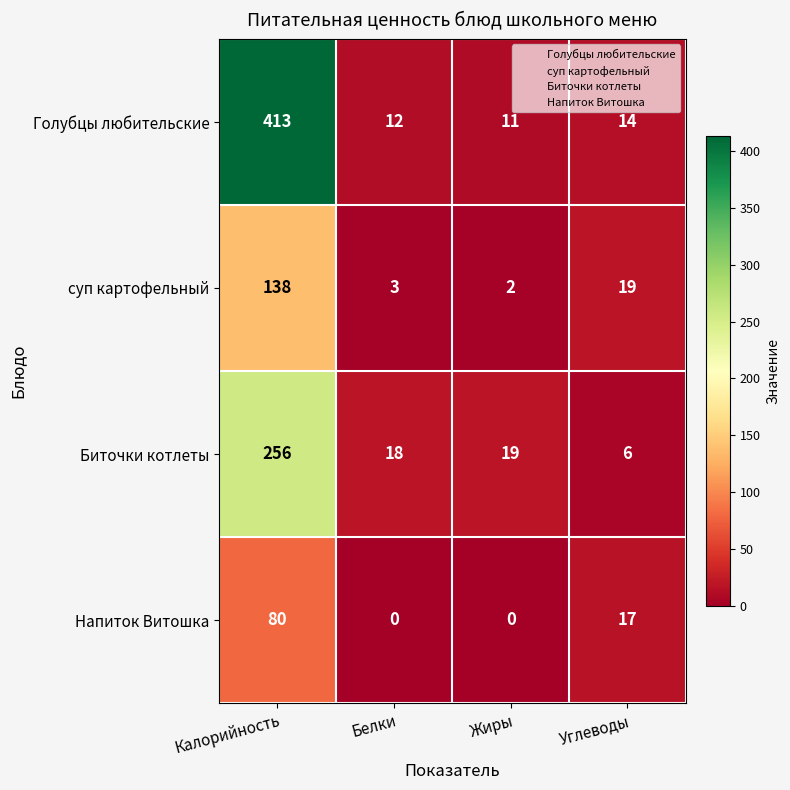

Which series has the largest range (max minus min)?

Голубцы любительские